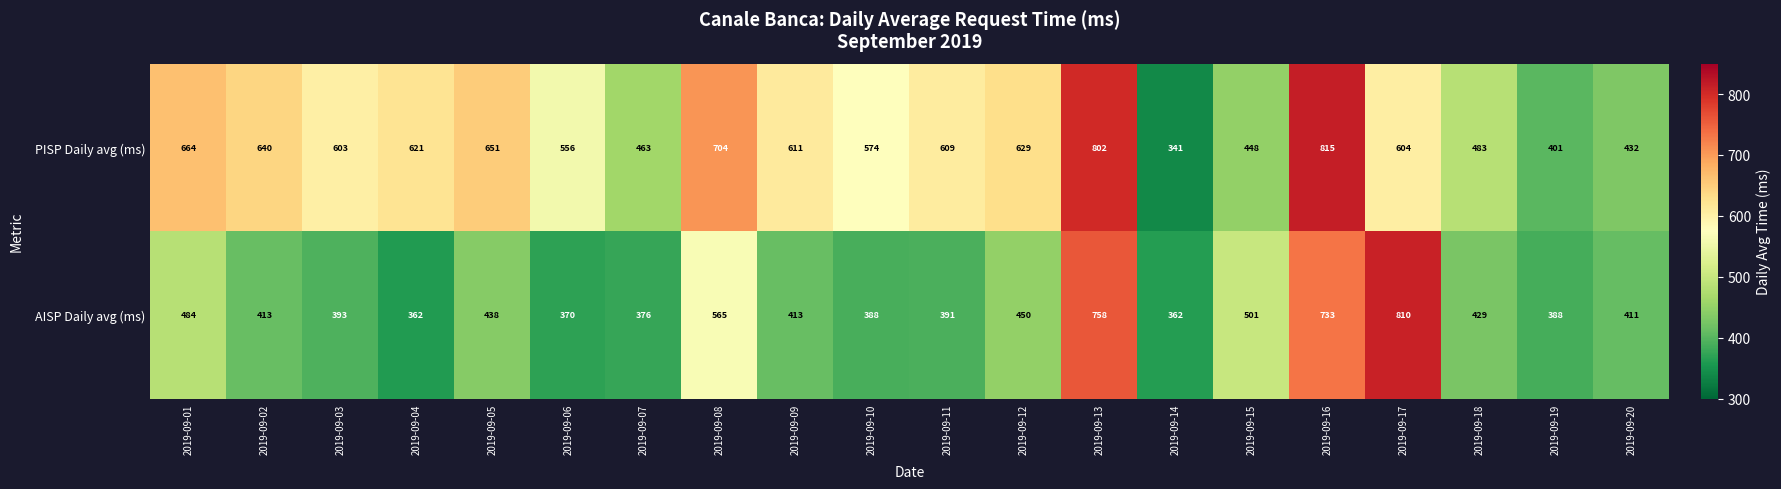

Rank the series by their average value, from lowest to highest.

AISP Daily avg (ms), PISP Daily avg (ms)